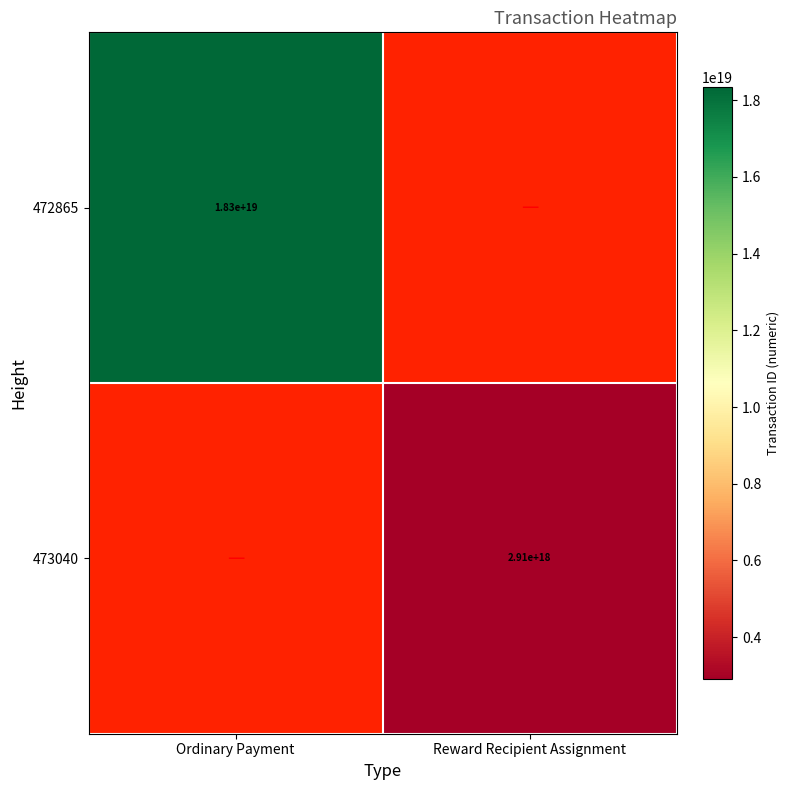

True or false: 473040 has a value of 1587077647885501952 at Reward Recipient Assignment.

False